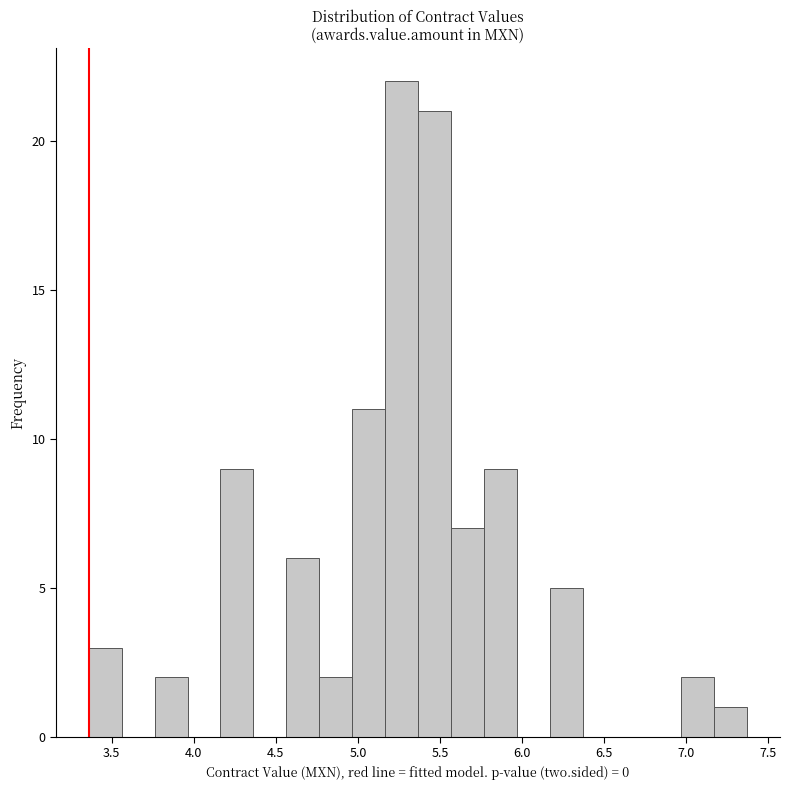

Over which range of the x-axis is the bar tallest?

5.15 to 5.35